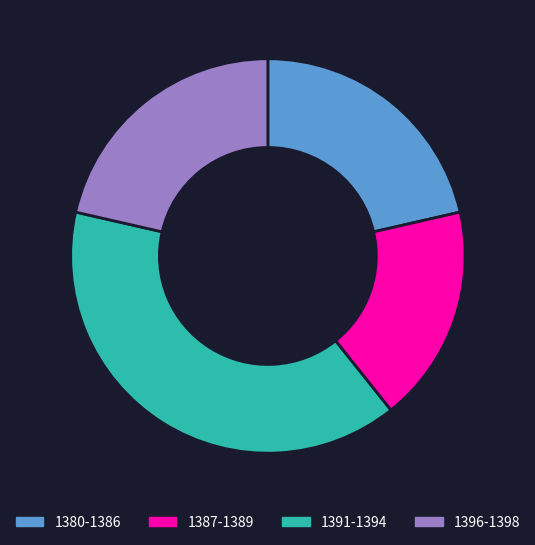

Which category has the biggest portion of the pie?

1391-1394